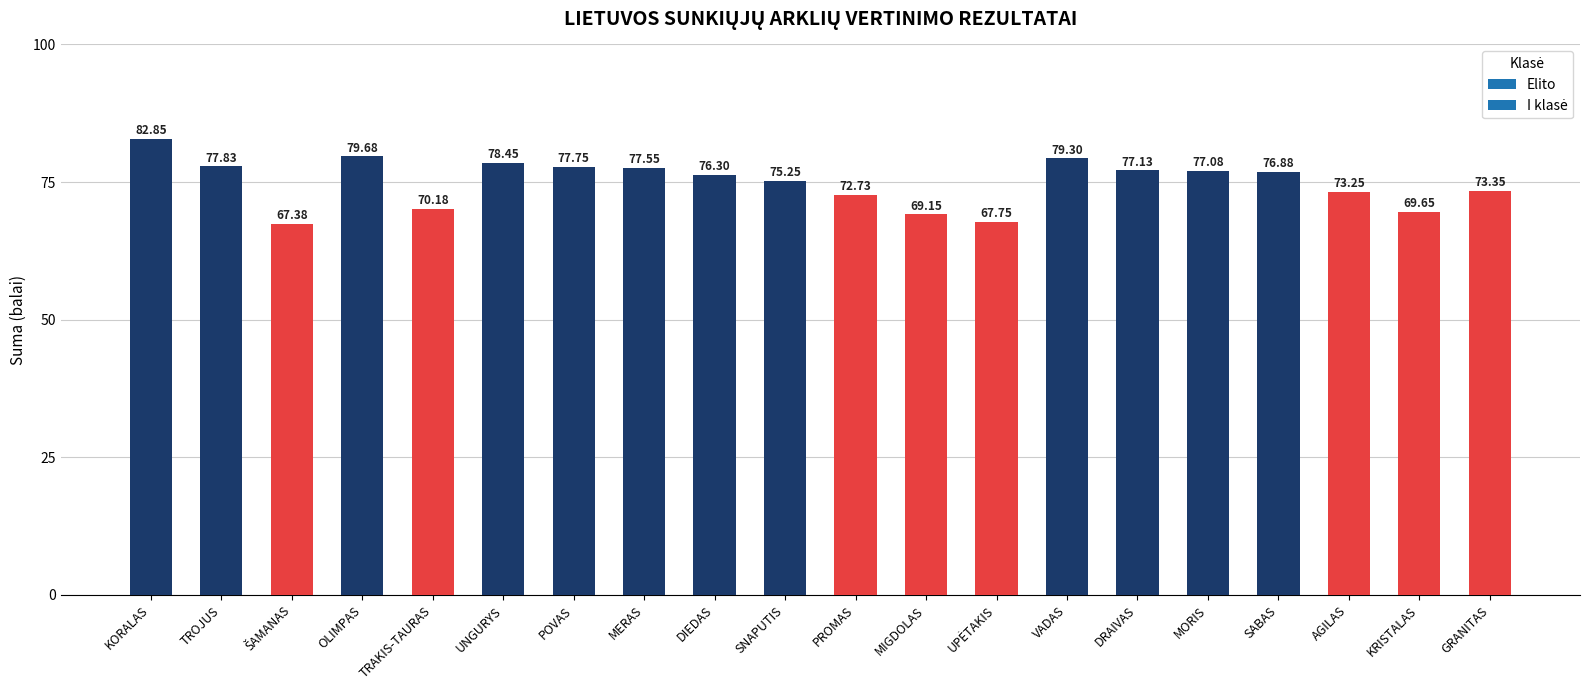

What is the change in value from MIGDOLAS to AGILAS?

+4.1